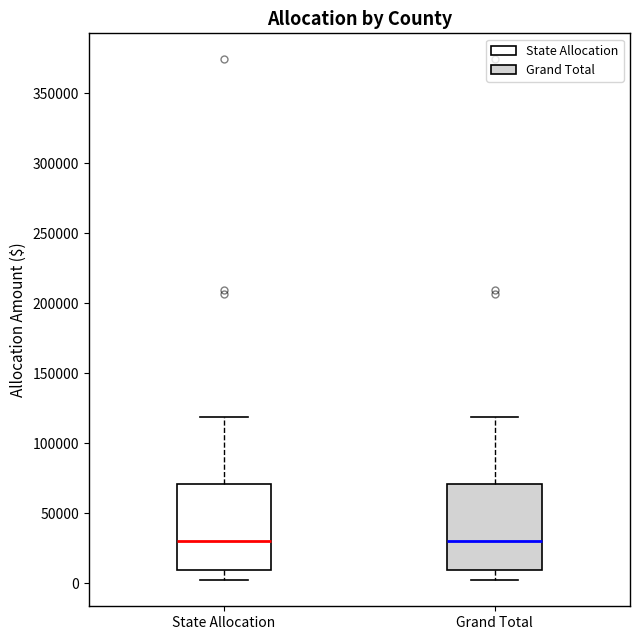

Reading left to right, transcribe this box plot: for each box, give where its median line is, the range the box spans, and where its two whiskers end, as read against the y-axis. The values are not printed on the chart, so give them approximately, as read against the axis.

State Allocation: median 30000, box 10000 to 70000, whiskers 0 to 120000
Grand Total: median 30000, box 10000 to 70000, whiskers 0 to 120000